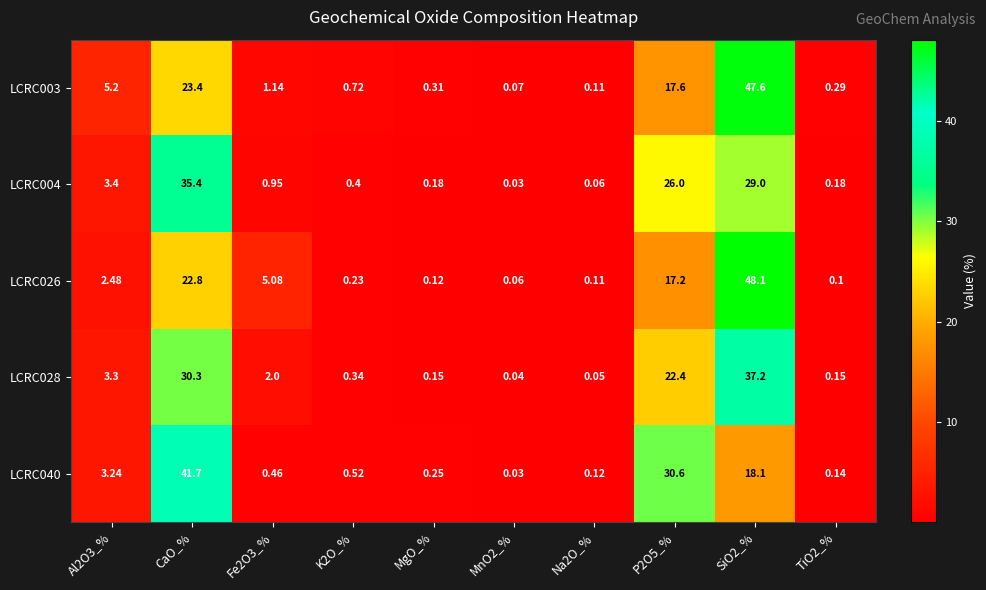

Is the value of LCRC040 at P2O5_% greater than the value of LCRC026 at MgO_%?

Yes